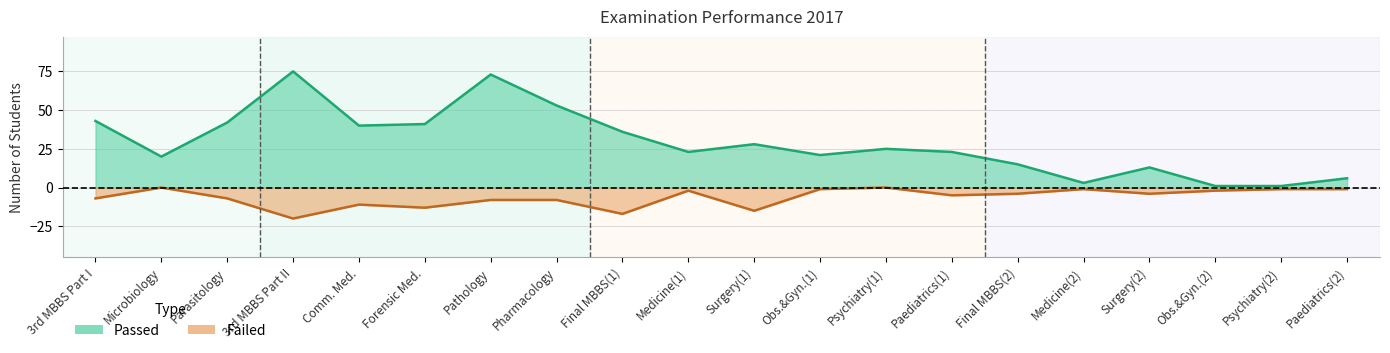

What is the sum of the Failed values at Surgery(1) and Final MBBS(2)?

-19